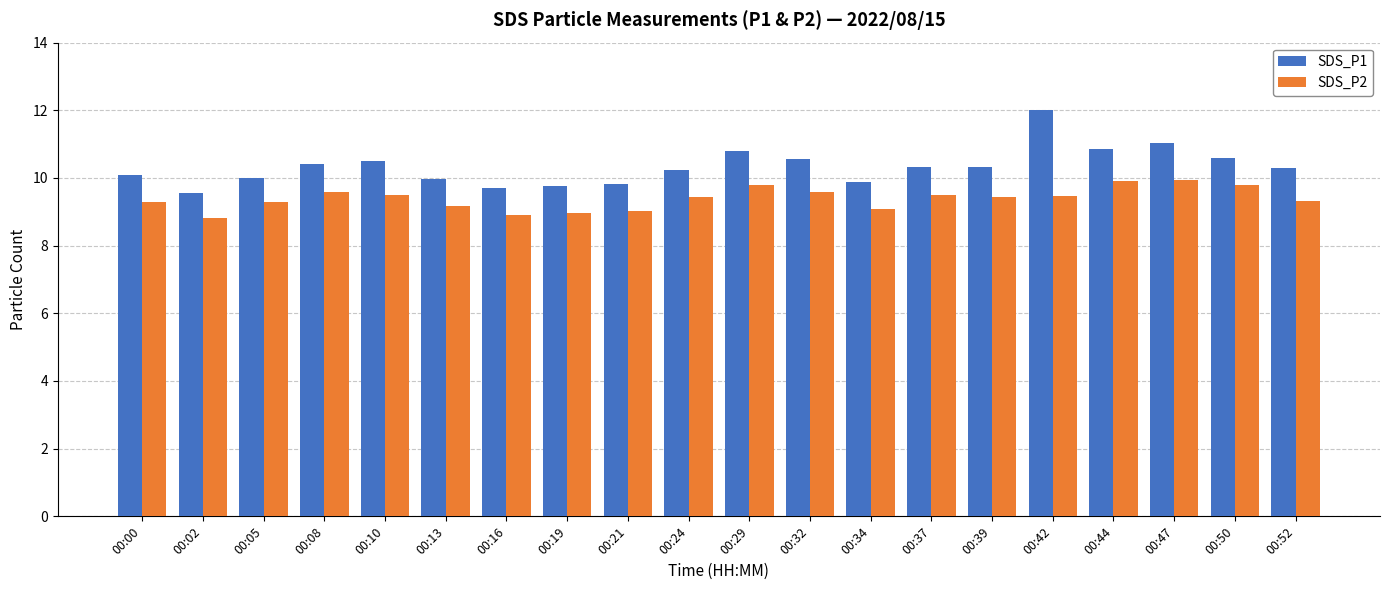

What is the sum of all SDS_P1 values?

206.8